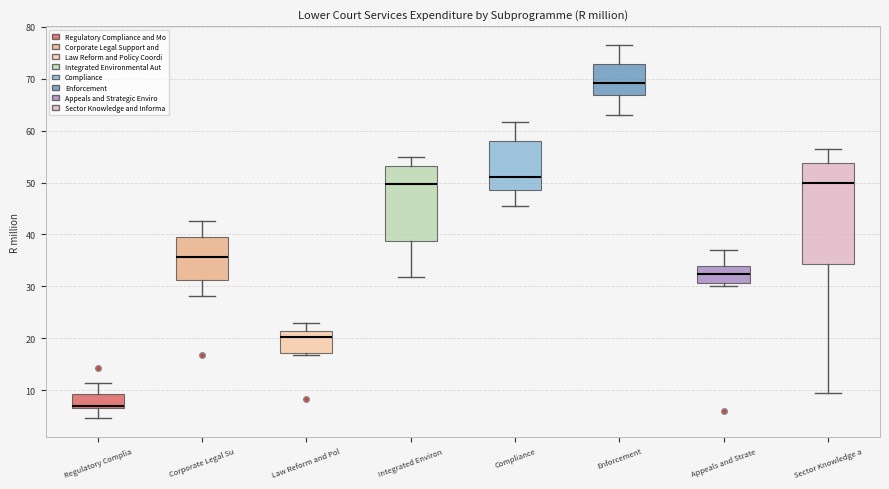

Where does the upper whisker of the box for Enforcement end on the y-axis? The values are not printed on the chart, so give them approximately, as read against the axis.

77